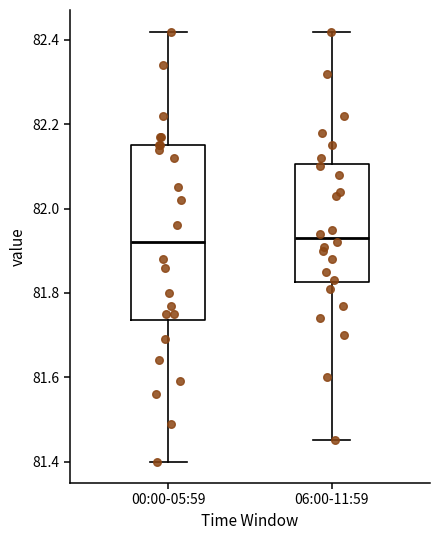

Which box is the tallest, from its lower edge to its upper edge?

00:00-05:59